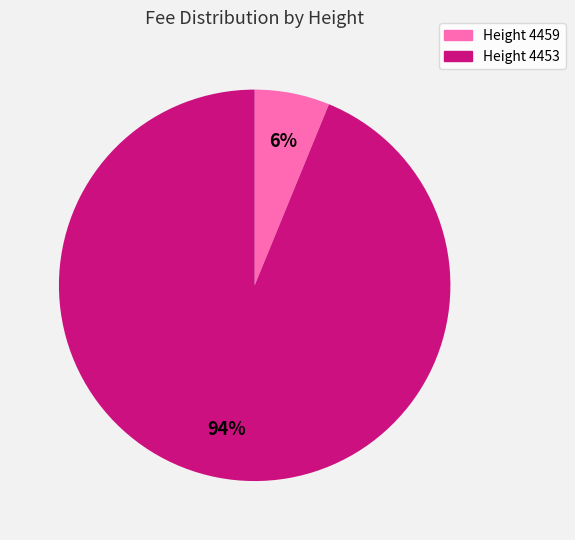

Is there a majority slice in this chart?

Yes